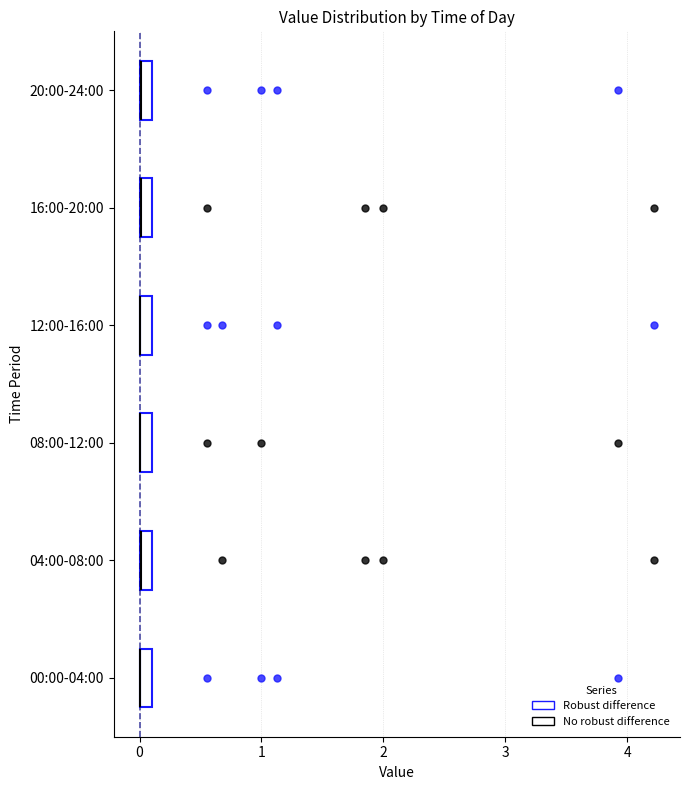

Where is the left edge of the box for 12:00-16:00 on the x-axis? The values are not printed on the chart, so give them approximately, as read against the axis.

0.0